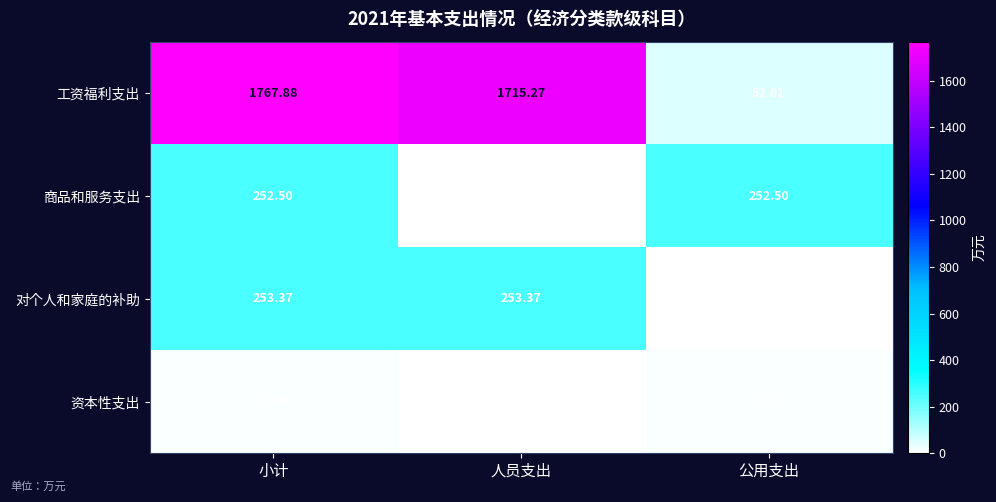

Between 小计 and 公用支出, which series saw the biggest shift?

工资福利支出